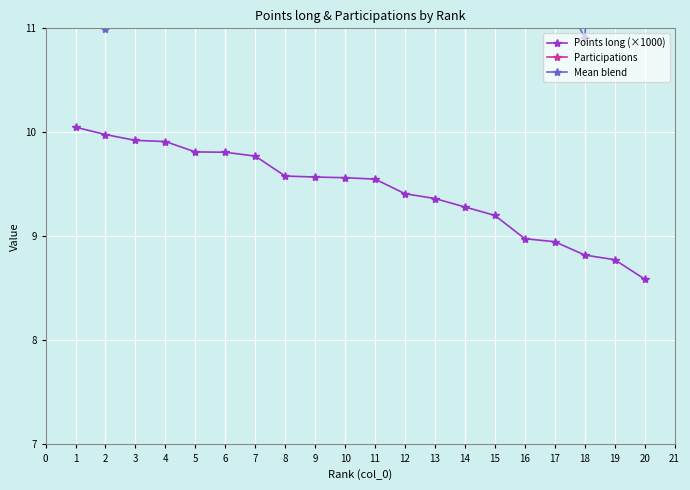

What is the average value of the Points long (×1000) series?

9.4